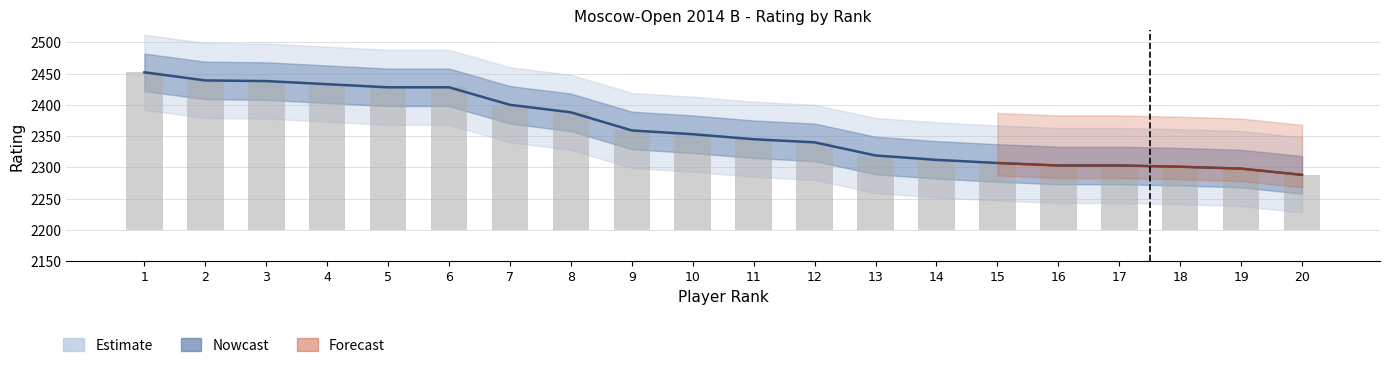

List the labels in order of value, smallest first.

20, 19, 18, 16, 17, 15, 14, 13, 12, 11, 10, 9, 8, 7, 5, 6, 4, 3, 2, 1